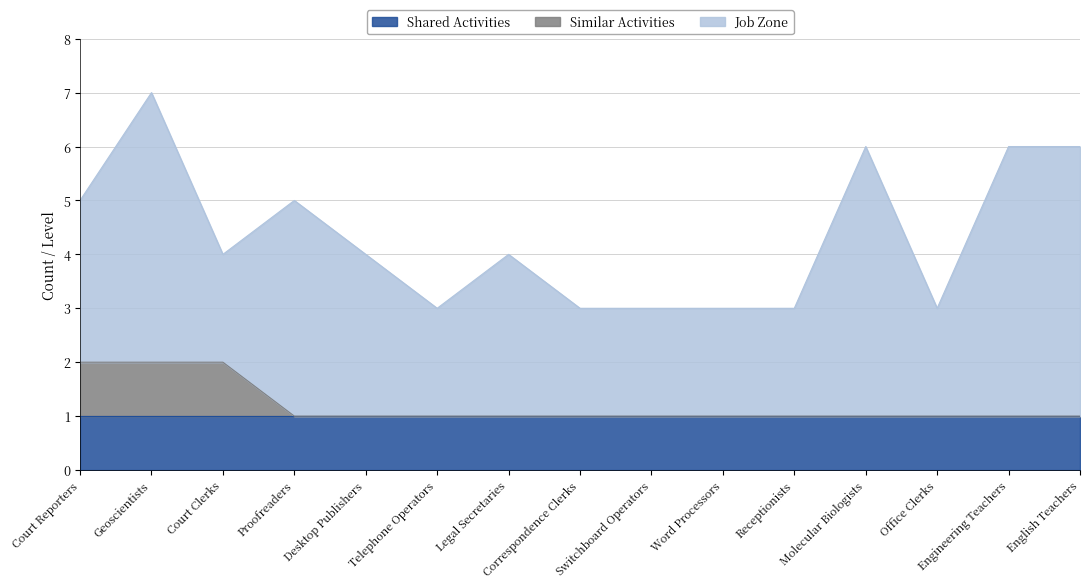

Is the value of Shared Activities at Molecular Biologists greater than the value of Job Zone at Proofreaders?

No